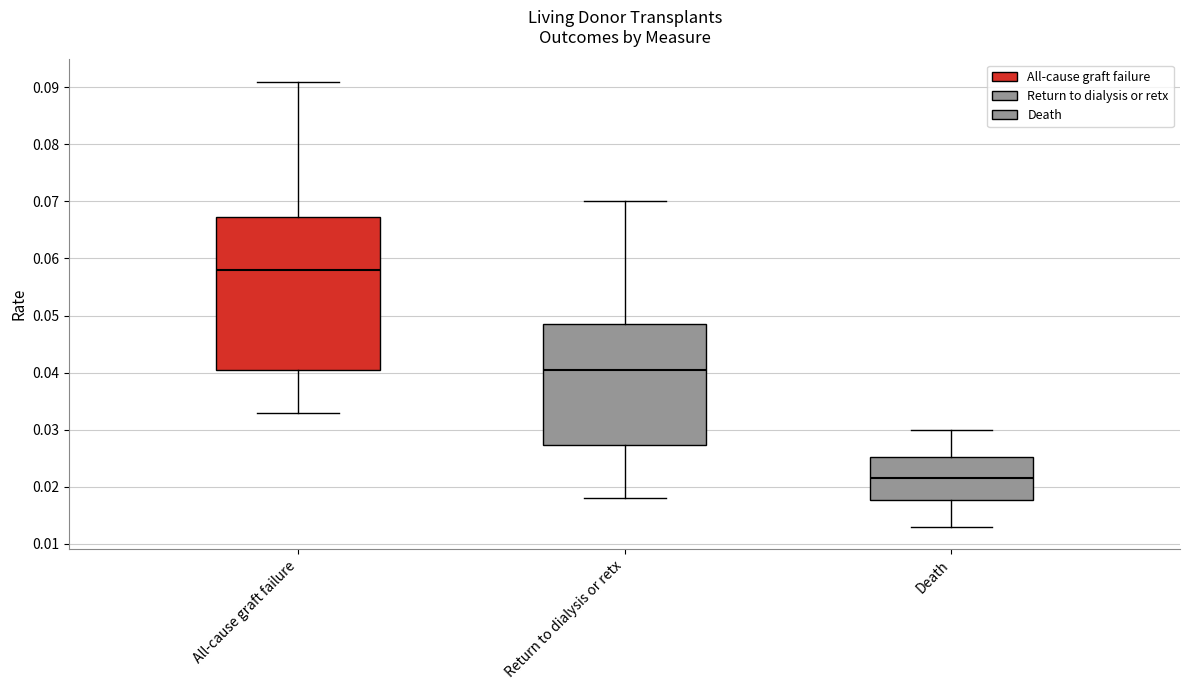

Reading left to right, read every box against the y-axis: the position of its median line, the range the box covers, and the ends of its whiskers. The values are not printed on the chart, so give them approximately, as read against the axis.

All-cause graft failure: median 0.058, box 0.041 to 0.067, whiskers 0.033 to 0.091
Return to dialysis or retx: median 0.041, box 0.027 to 0.049, whiskers 0.018 to 0.070
Death: median 0.022, box 0.018 to 0.025, whiskers 0.013 to 0.030